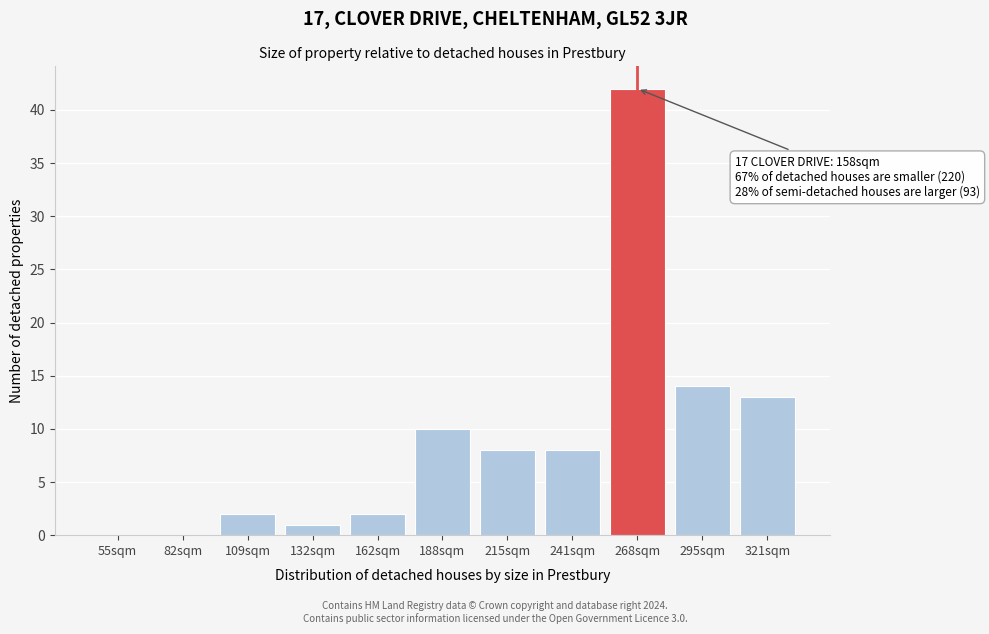

Reading left to right, list all the values displayed in this chart.

55sqm=0	82sqm=0	109sqm=2	132sqm=1	162sqm=2	188sqm=10	215sqm=8	241sqm=8	268sqm=42	295sqm=14	321sqm=13